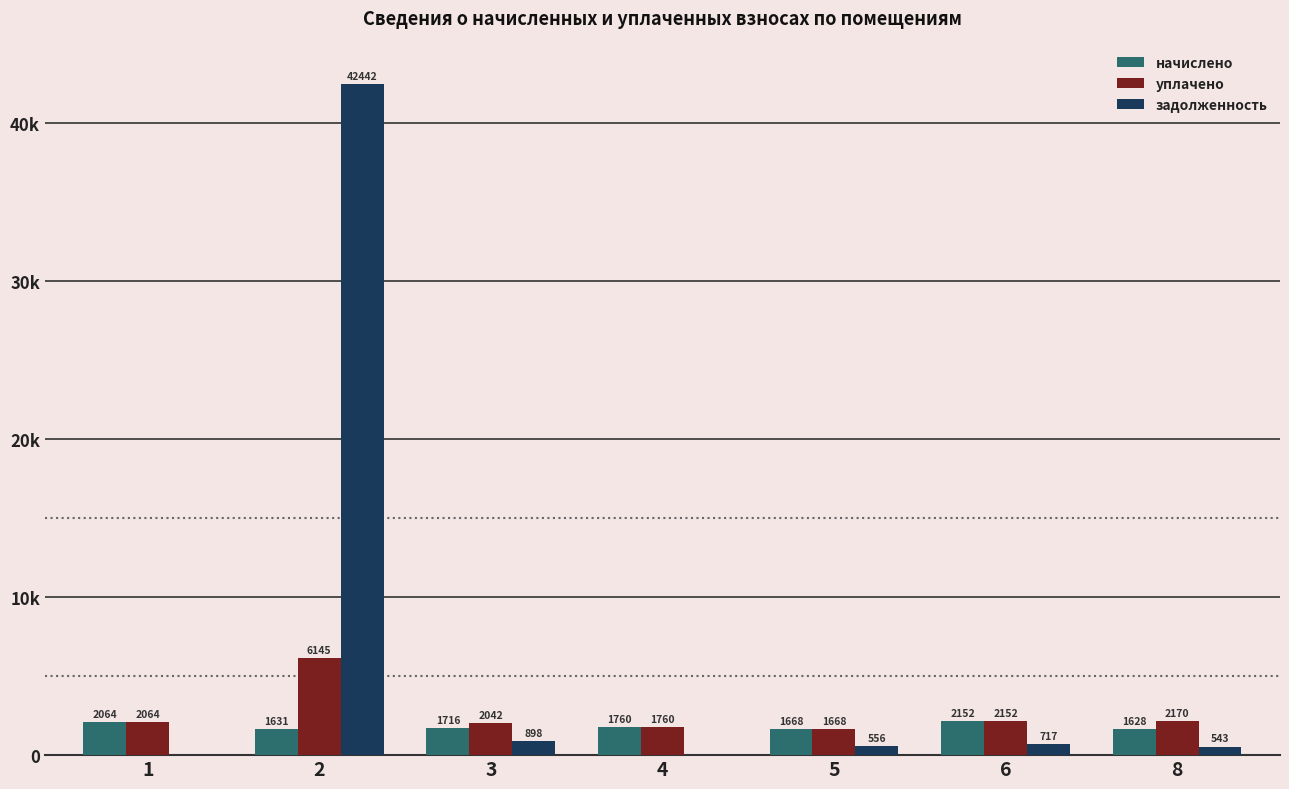

Which series changed the most between 1 and 6?

задолженность